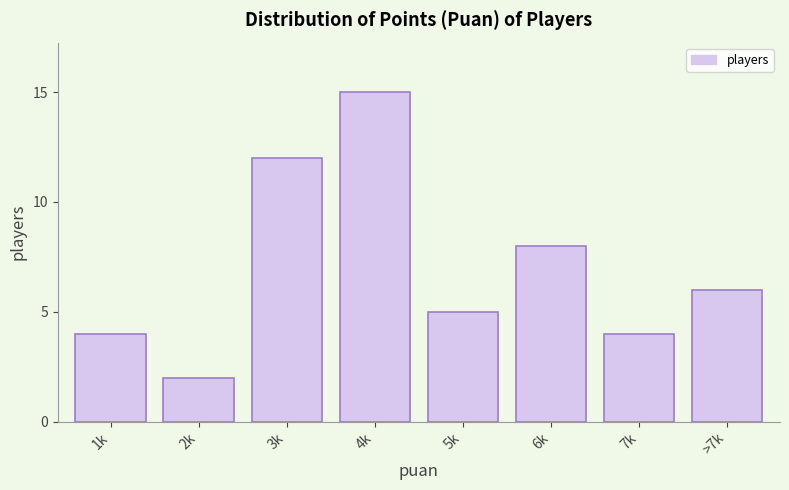

Reading right to left, extract all data points from this chart.

6	4	8	5	15	12	2	4